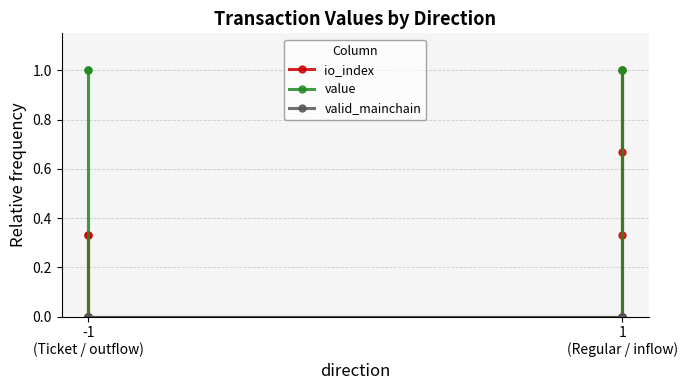

Which series has the largest total across all categories?

value